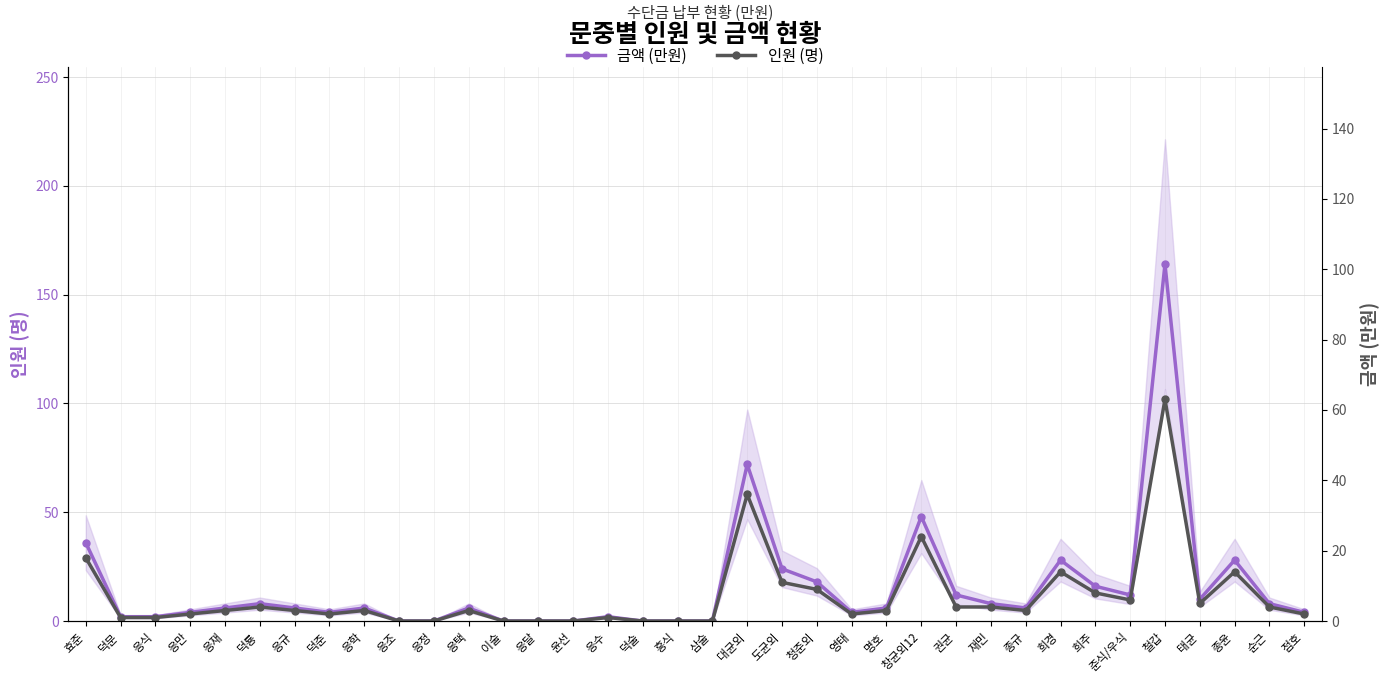

How many distinct data groups are displayed?

2